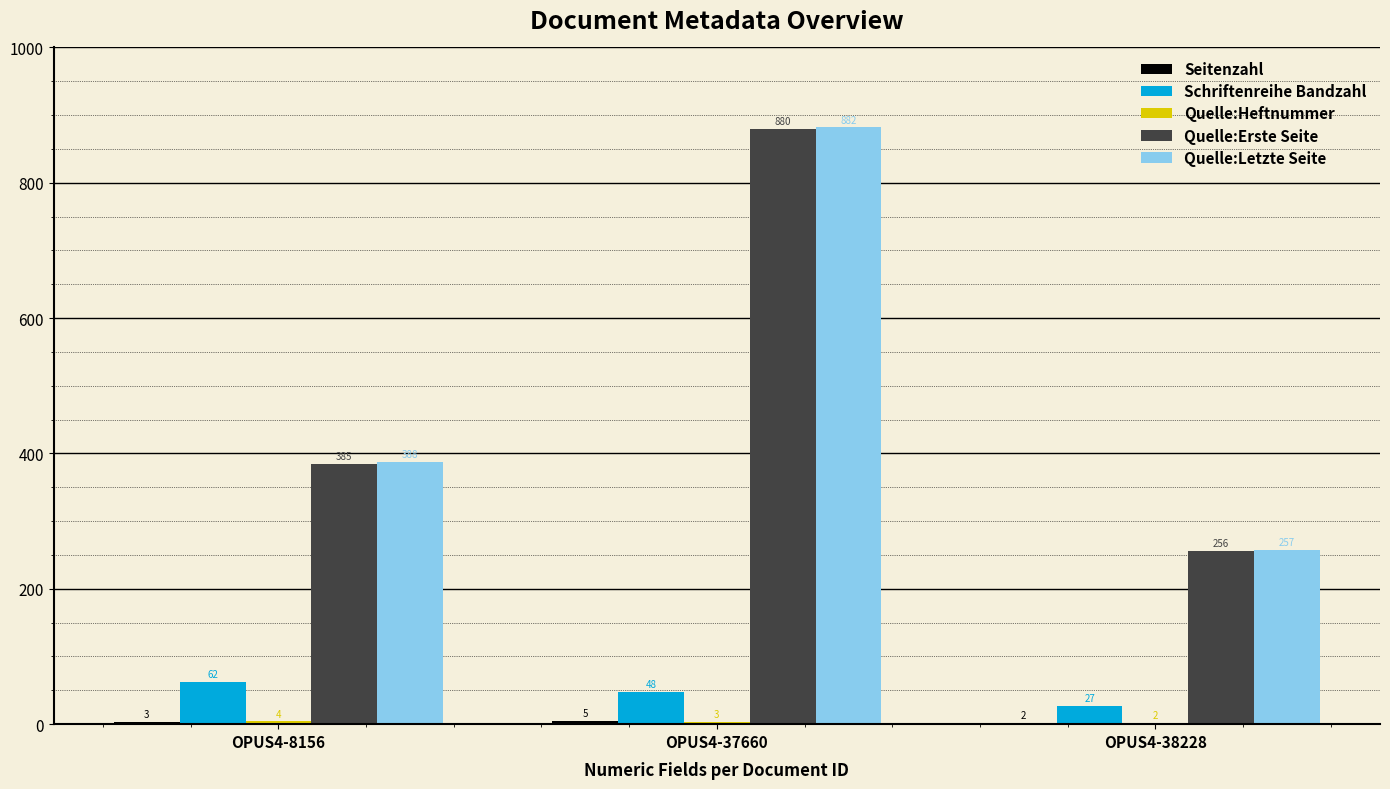

At which category does the chart reach its peak across all series?

OPUS4-37660